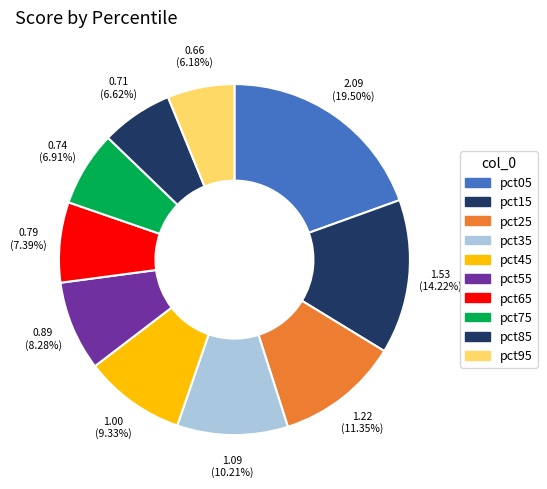

To the nearest percent, what percentage of the pie is pct55?

8%